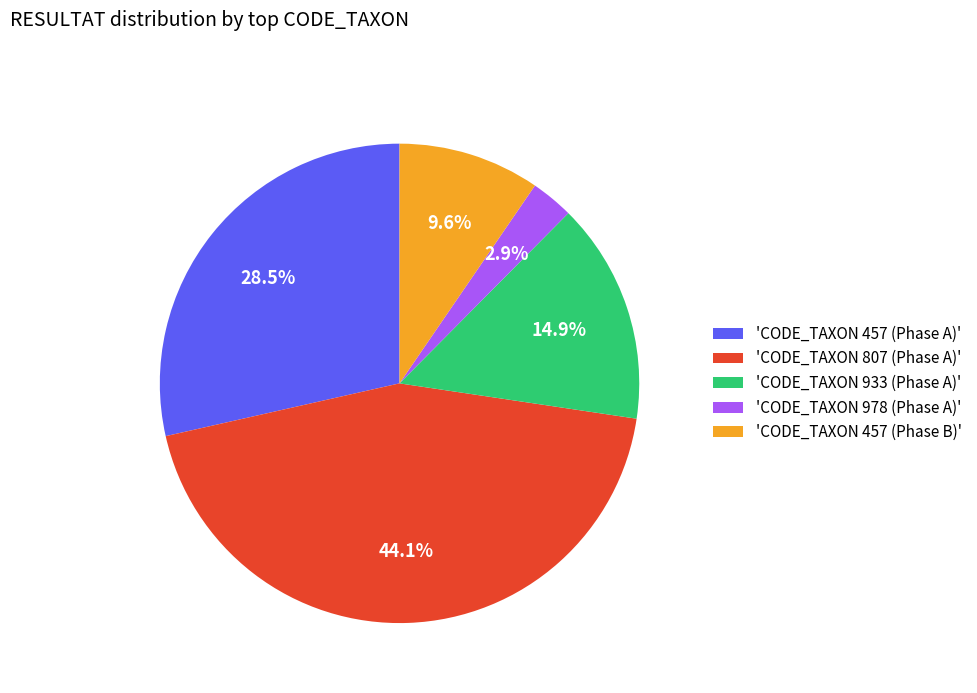

What is the smallest slice in the pie chart?

'CODE_TAXON 978 (Phase A)'